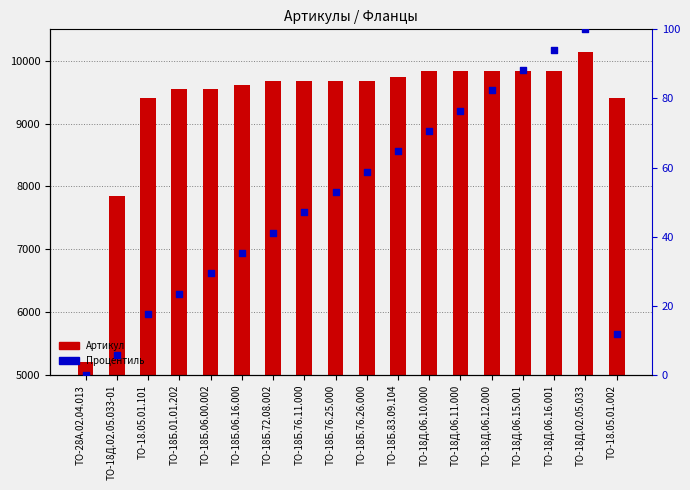

What are all the series names shown in the legend?

Артикул, Процентиль